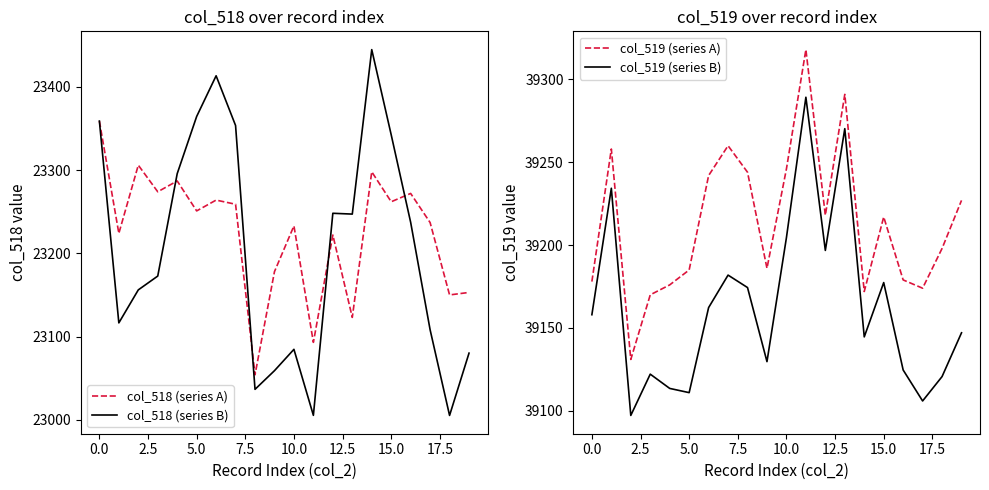

At which category does the chart reach its peak across all series?

11